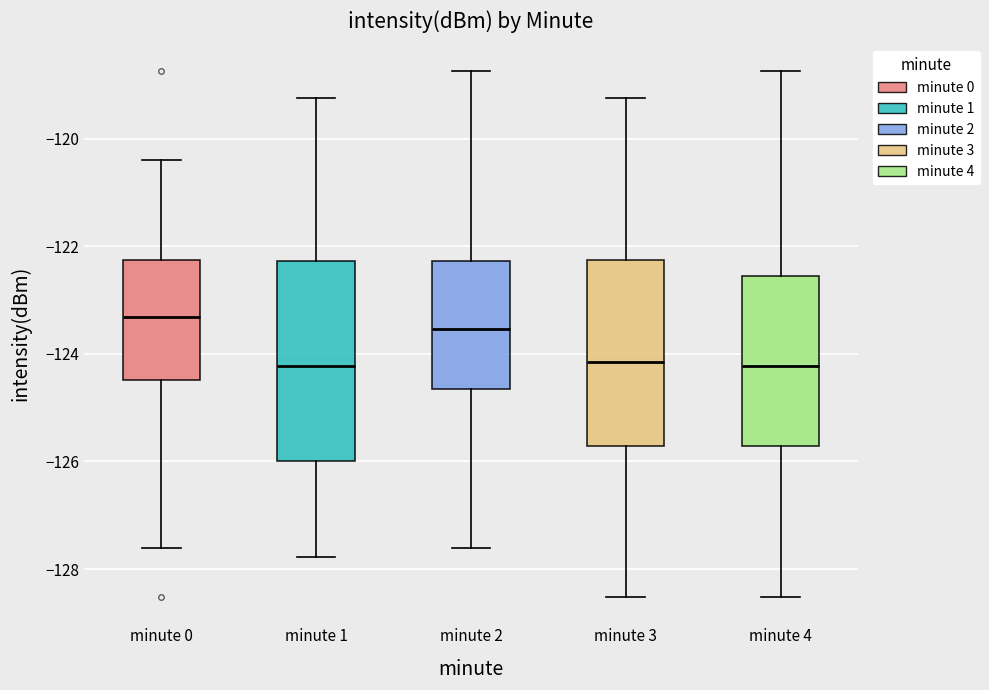

Reading left to right, transcribe this box plot: for each box, give where its median line is, the range the box spans, and where its two whiskers end, as read against the y-axis. The values are not printed on the chart, so give them approximately, as read against the axis.

minute 0: median -123.4, box -124.4 to -122.2, whiskers -127.6 to -120.4
minute 1: median -124.2, box -126.0 to -122.2, whiskers -127.8 to -119.2
minute 2: median -123.6, box -124.6 to -122.2, whiskers -127.6 to -118.8
minute 3: median -124.2, box -125.8 to -122.2, whiskers -128.6 to -119.2
minute 4: median -124.2, box -125.8 to -122.6, whiskers -128.6 to -118.8